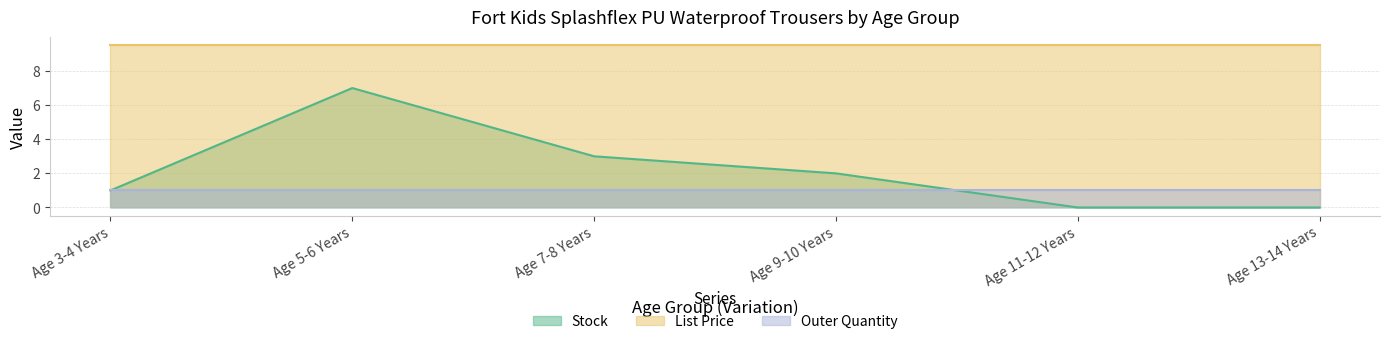

True or false: Outer Quantity has a value of 1.0 at Age 5-6 Years.

True